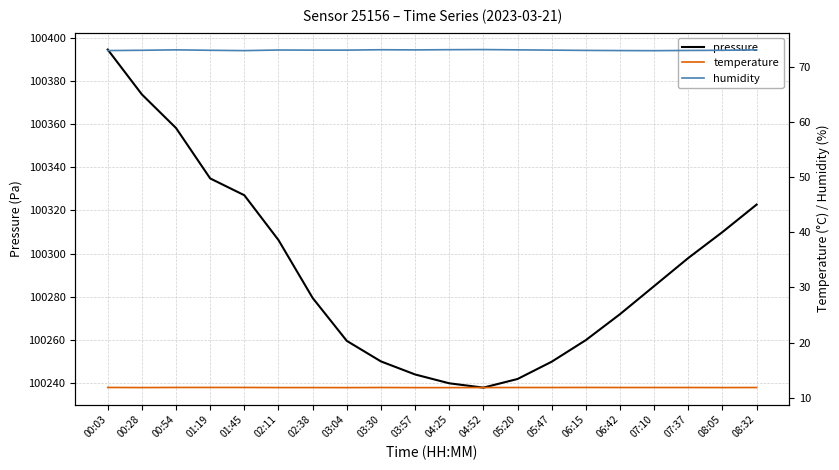

Rank the series at 00:03 from highest to lowest value.

pressure, humidity, temperature